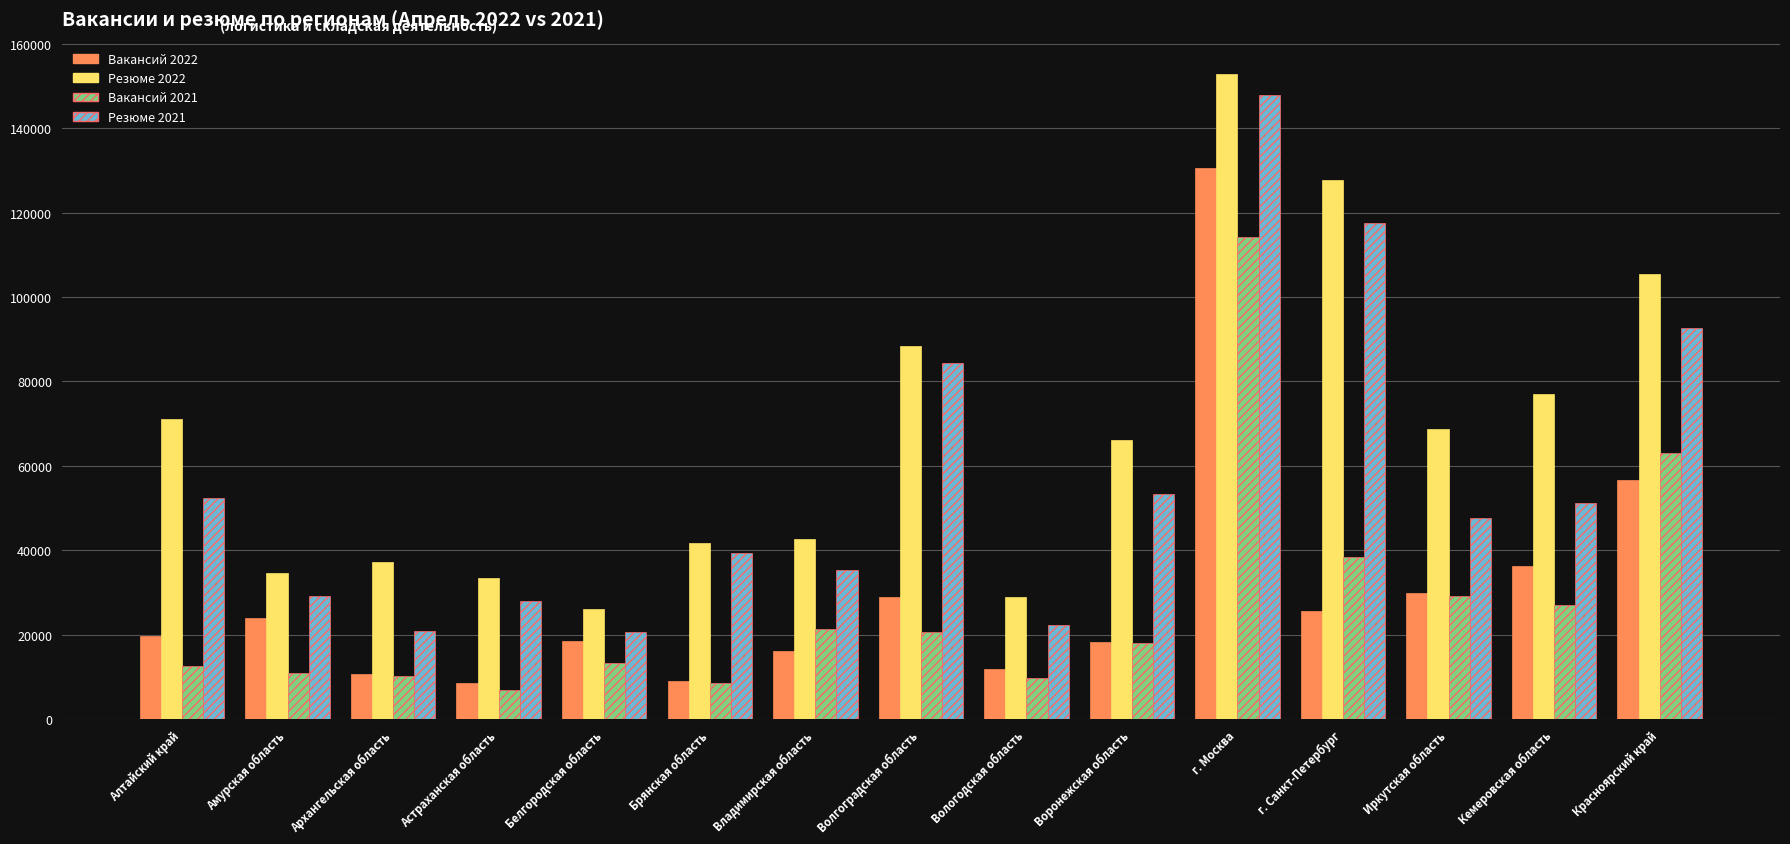

What is the maximum value shown in the chart?

152873